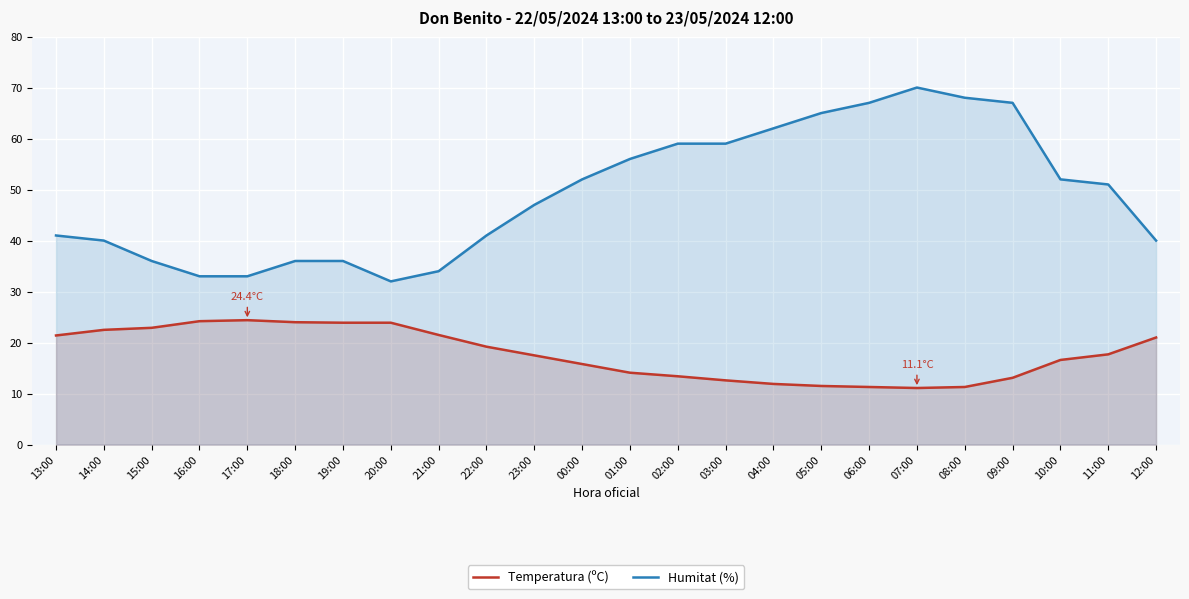

Which series changed the most between 15:00 and 16:00?

Humitat (%)